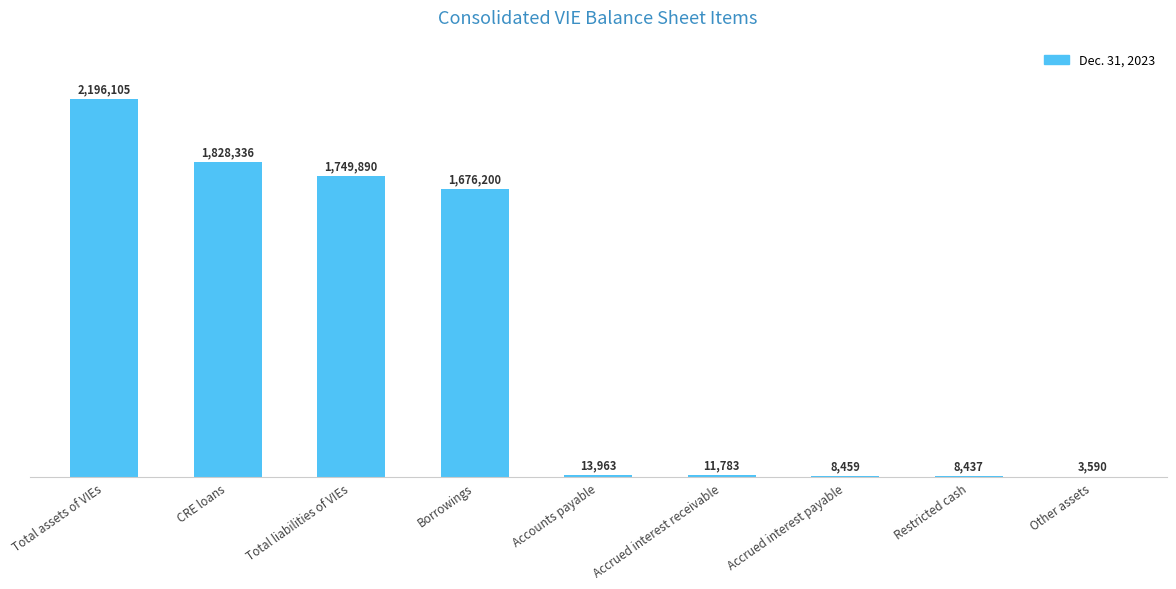

What is the label of the 1st bar from the right?

Other assets